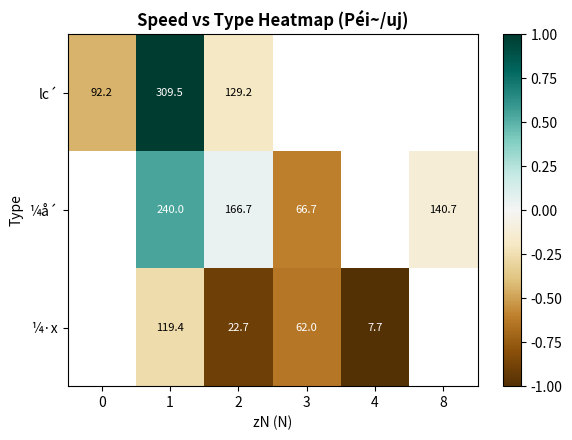

At 2, list the series in order from smallest to largest.

¼·x, lc´, ¼å´